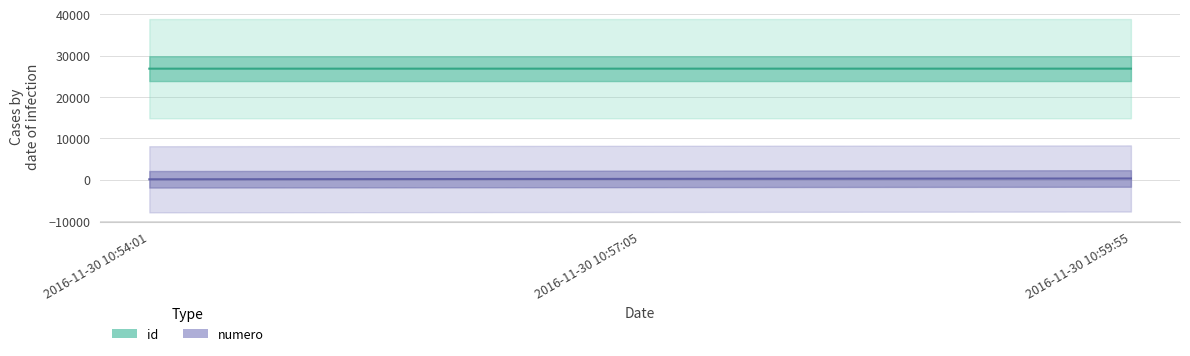

How many data points in id are above 26852?

1